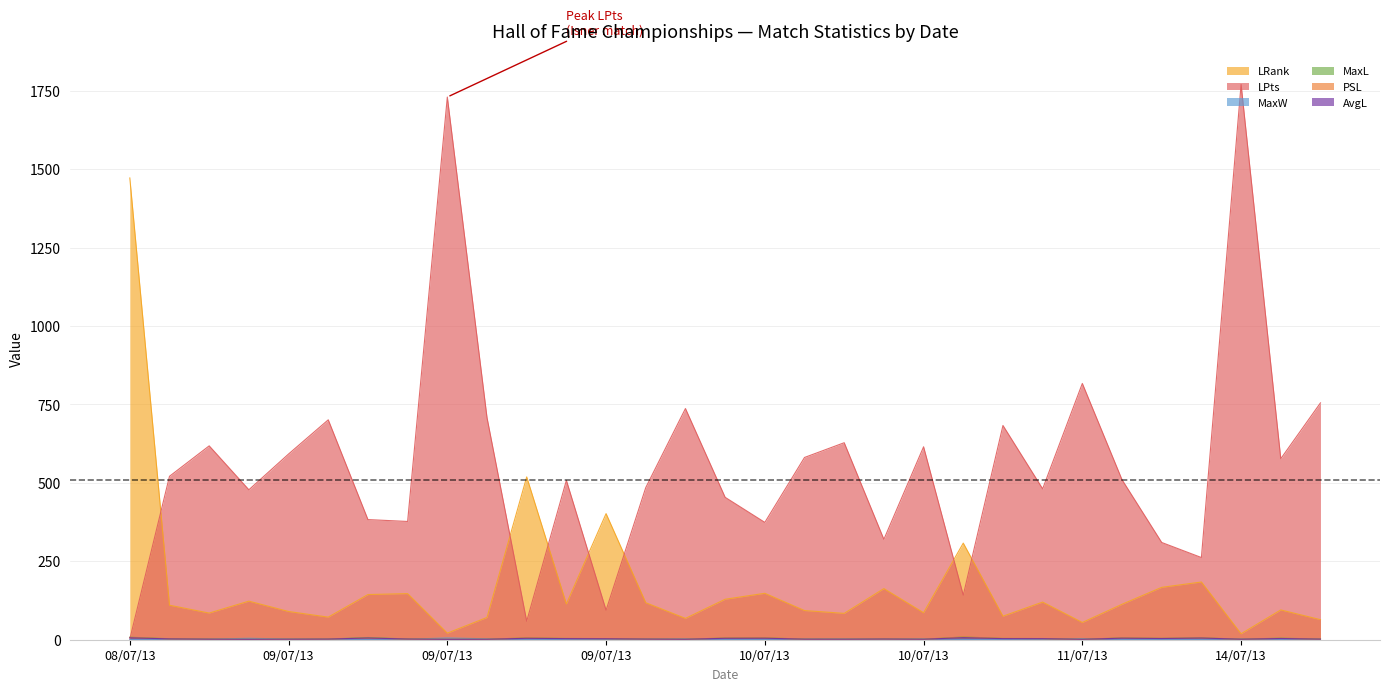

Rank the series by their maximum value, from lowest to highest.

MaxW, AvgL, MaxL, PSL, LRank, LPts